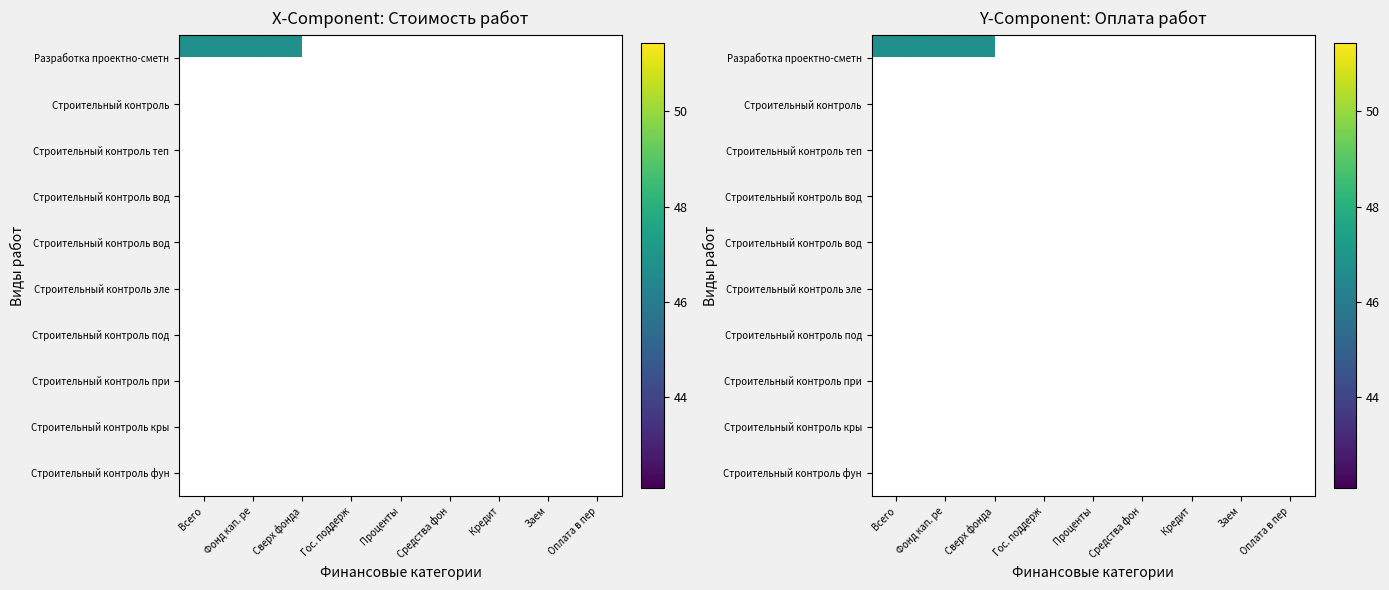

Rank the series by their maximum value, from highest to lowest.

Разработка проектно-сметной документации, Строительный контроль, Строительный контроль теплоснабжения, Строительный контроль водоотведения, Строительный контроль водоснабжения, Строительный контроль электроснабжения, Строительный контроль подвальных помещений, Строительный контроль приборов учета, Строительный контроль крыши, Строительный контроль фундамента